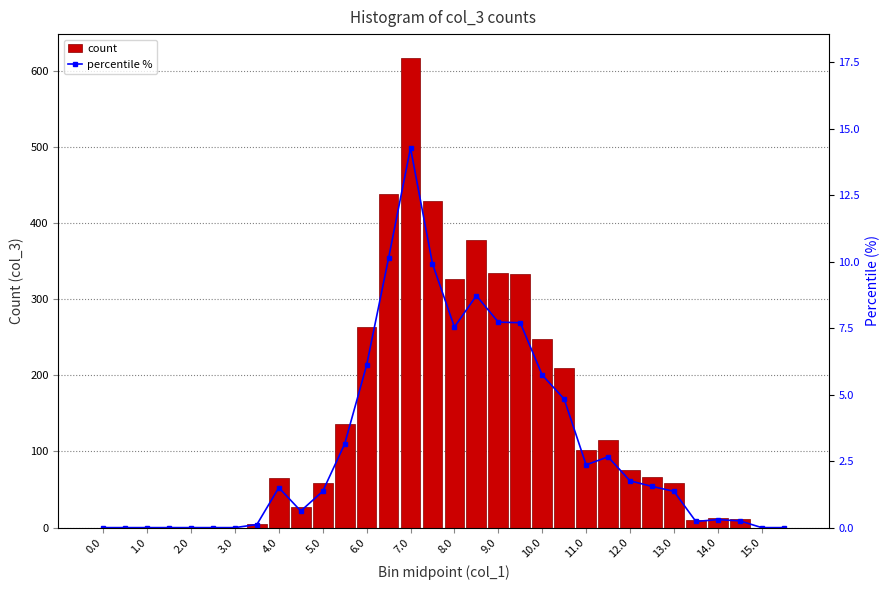

The value of count at 12.0 is 76. True or false?

True